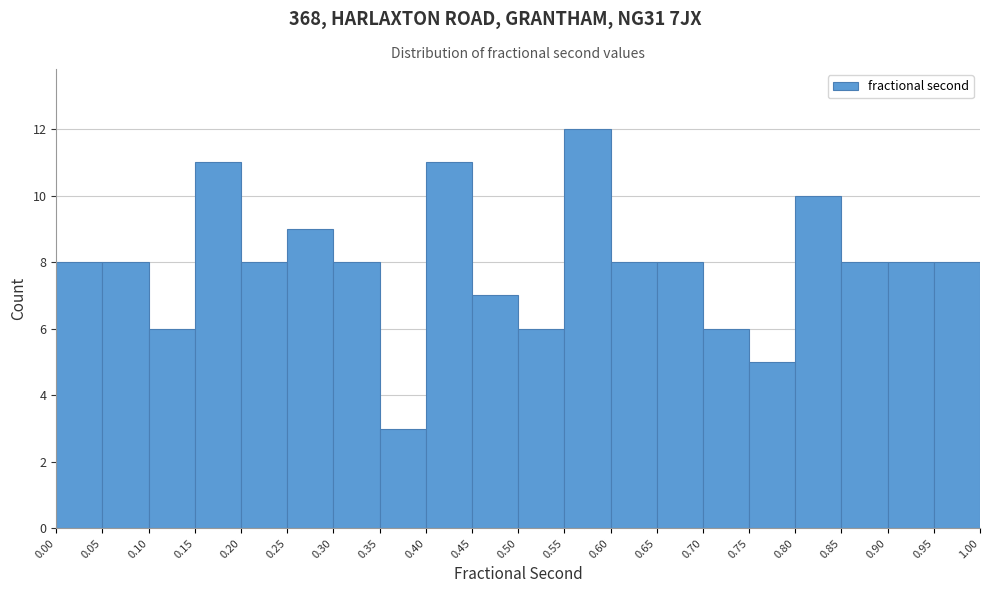

Over which range of the x-axis is the bar tallest?

0.55 to 0.60